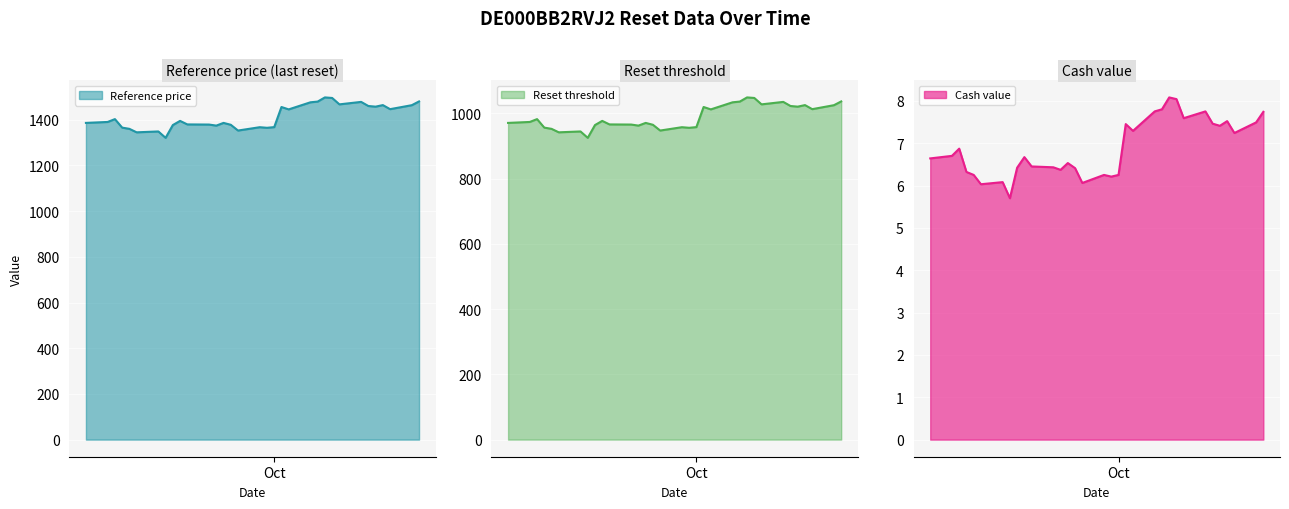

Which series changed the most between 2025-09-24 and 2025-09-16?

Reference price